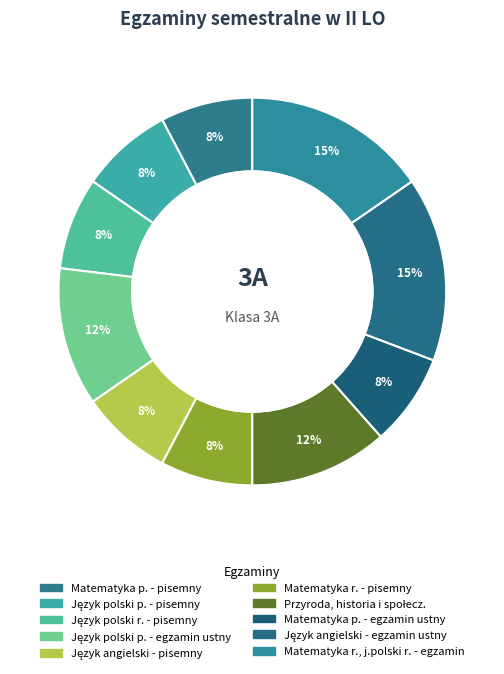

Count the number of slices in the pie.

10